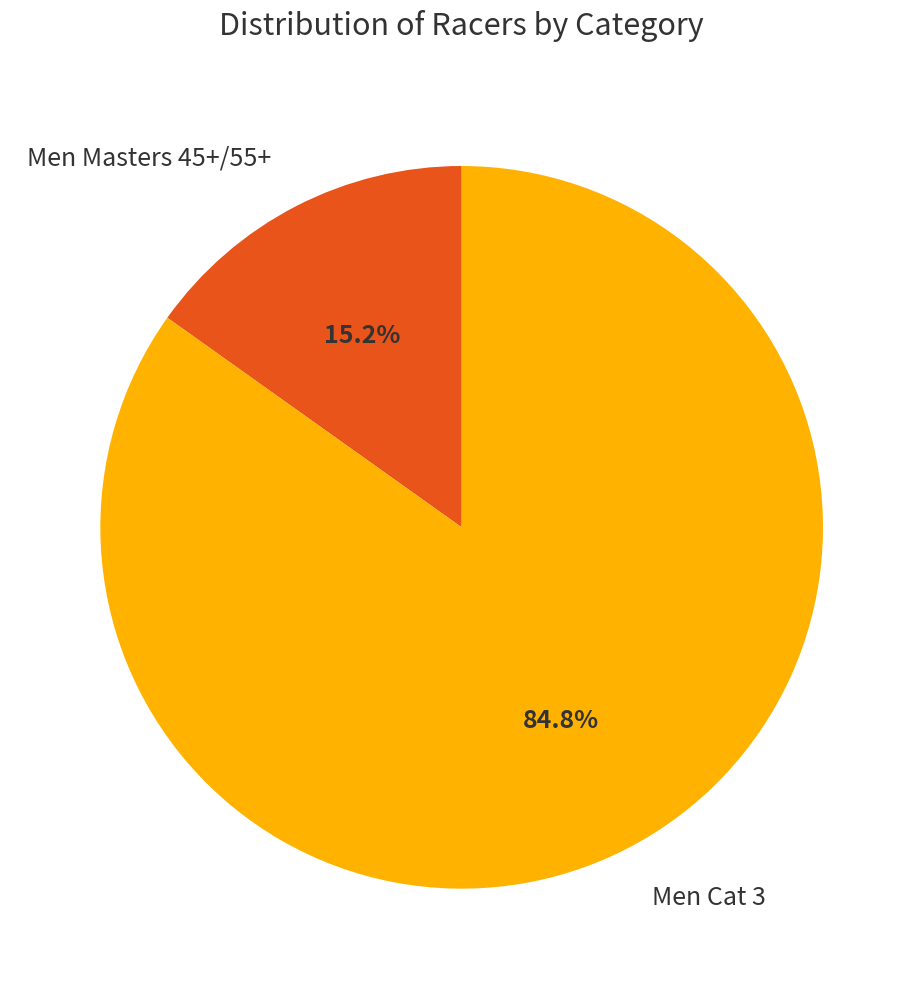

Does Men Cat 3 represent more than half of the total?

Yes